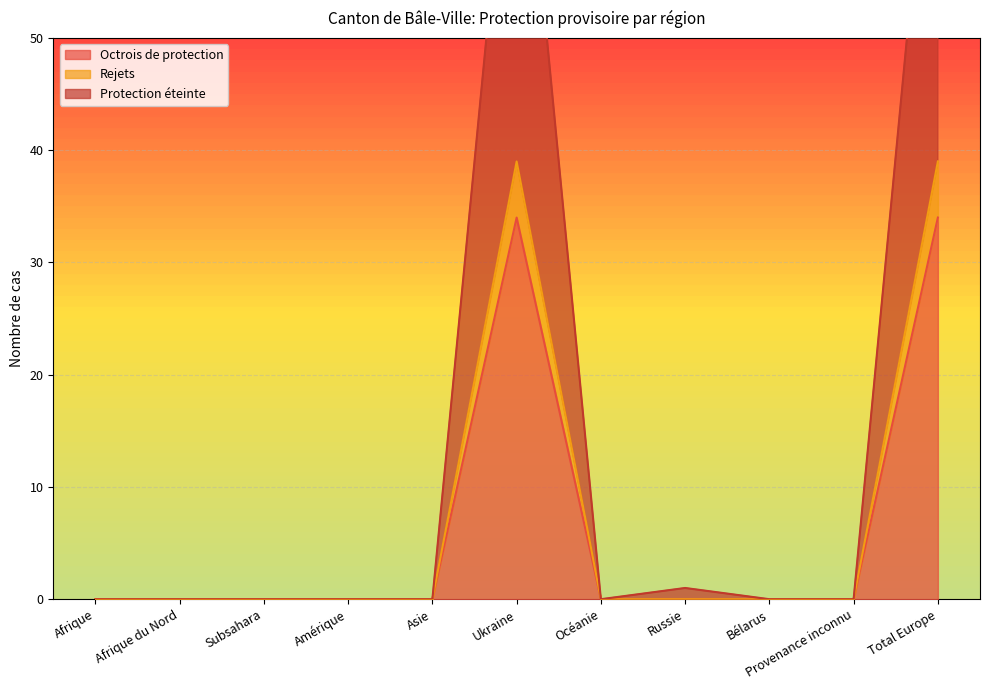

What position from the right is Asie?

7